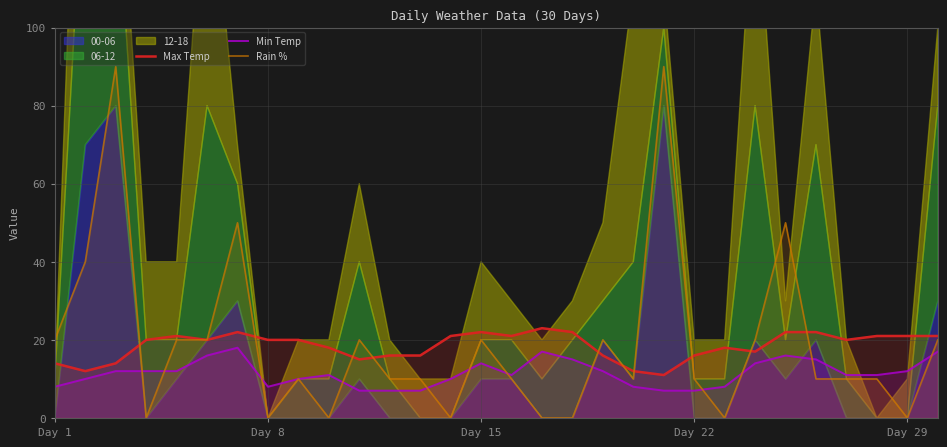

True or false: Max Temp and Min Temp cross at least once.

False